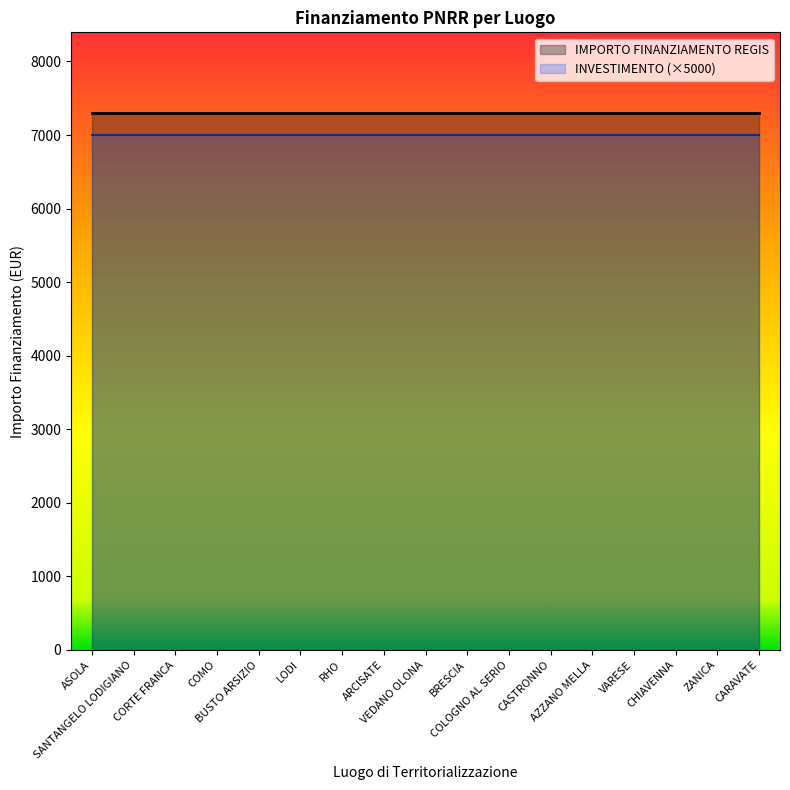

Between LODI and ASOLA, which is larger?

LODI